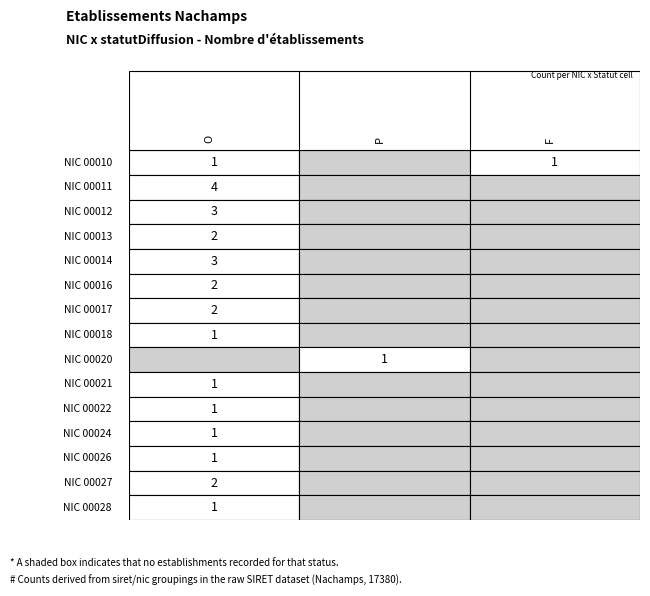

Count the number of data series in this chart.

15